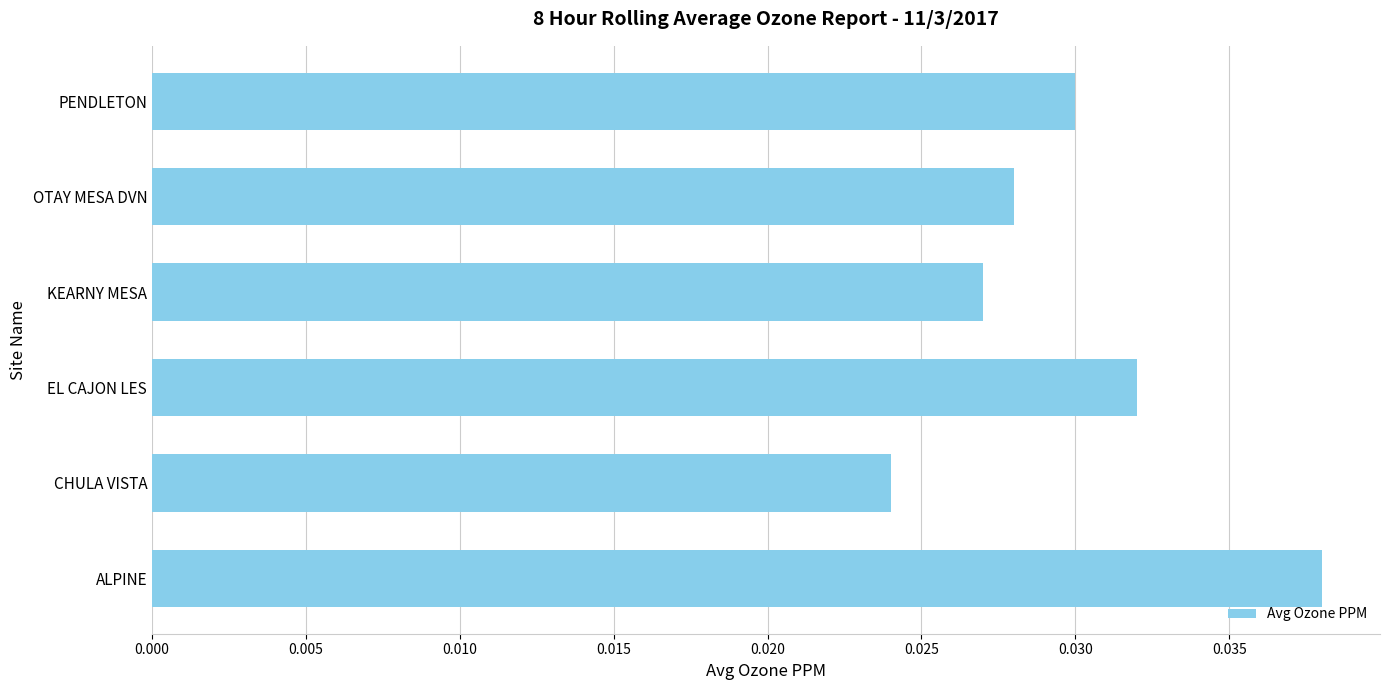

Which category has the lowest value across all series?

CHULA VISTA